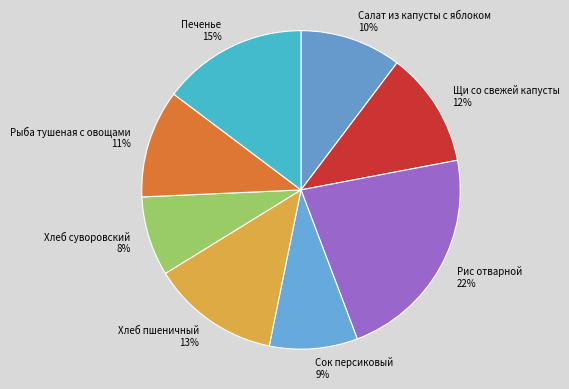

To the nearest percent, what is the combined percentage of Печенье and Салат из капусты с яблоком?

25%